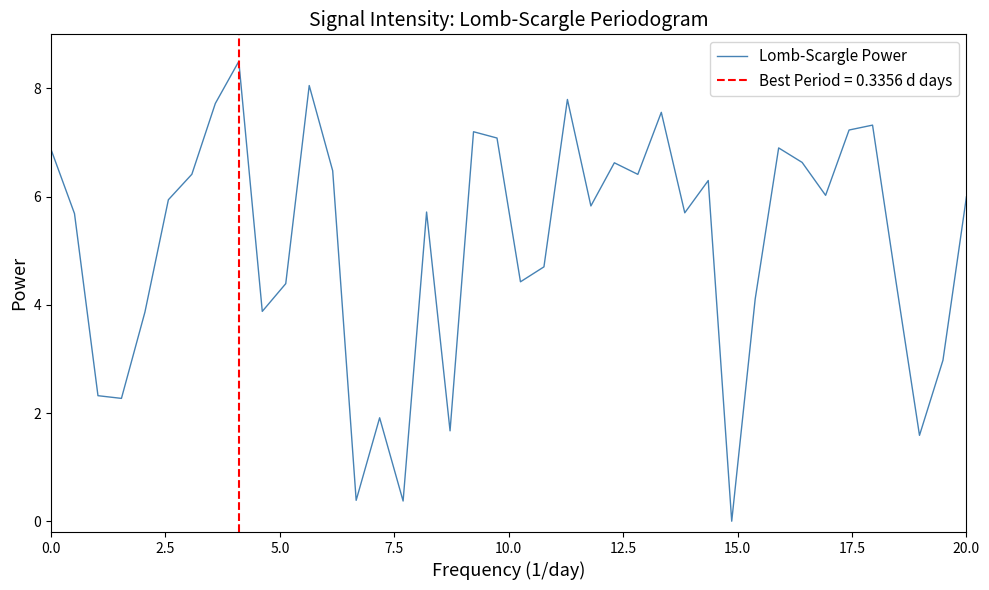

What is the greatest value displayed?

8.5